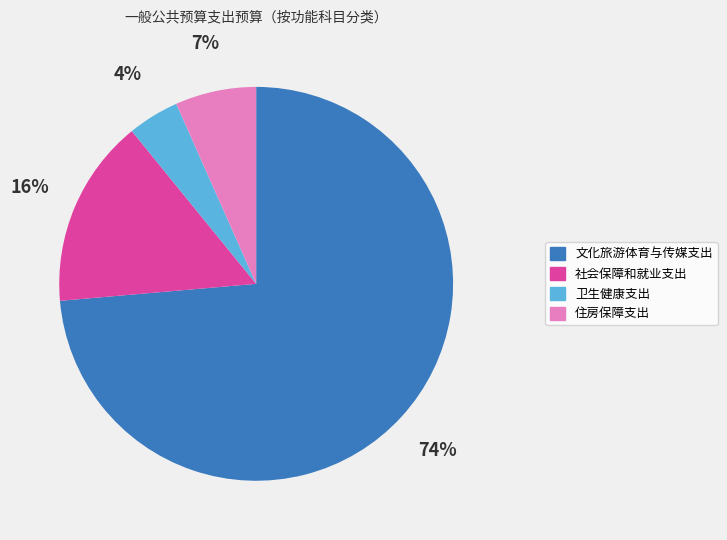

What is the majority slice?

文化旅游体育与传媒支出